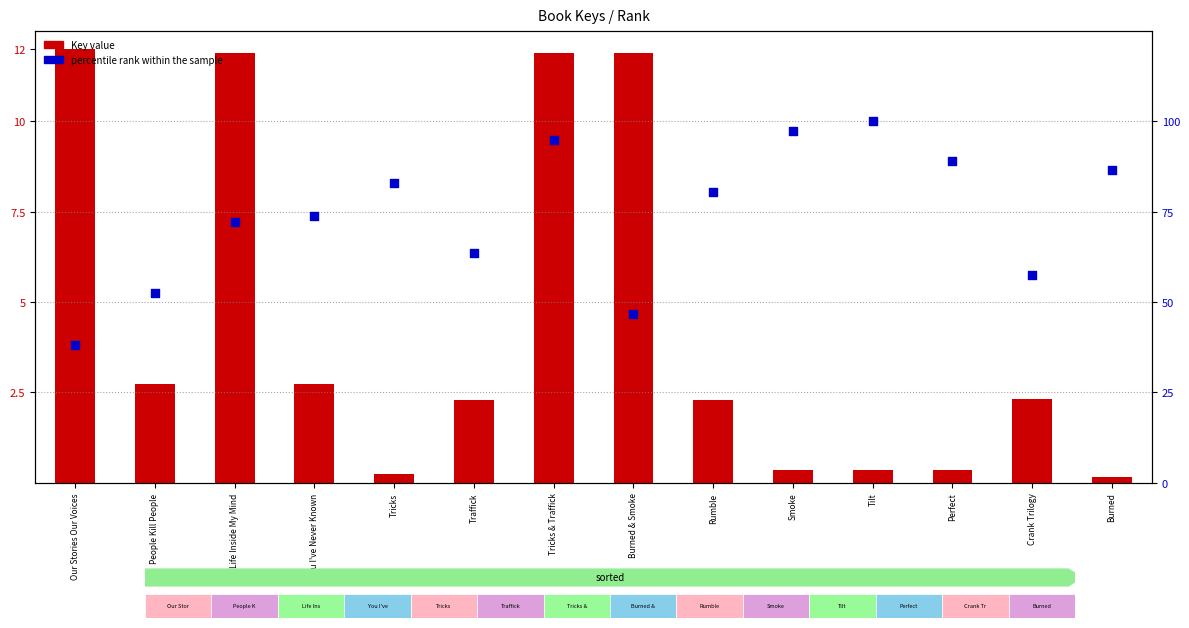

At which category is the sum across all series the highest?

Tricks & Traffick